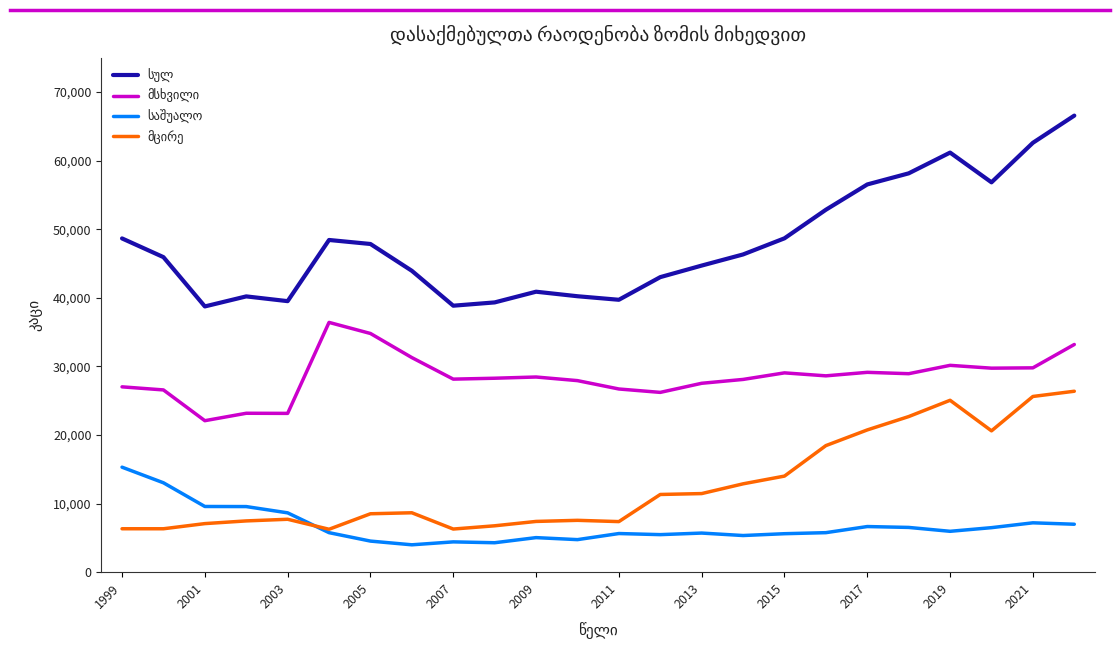

What is the smallest value displayed?

3990.1